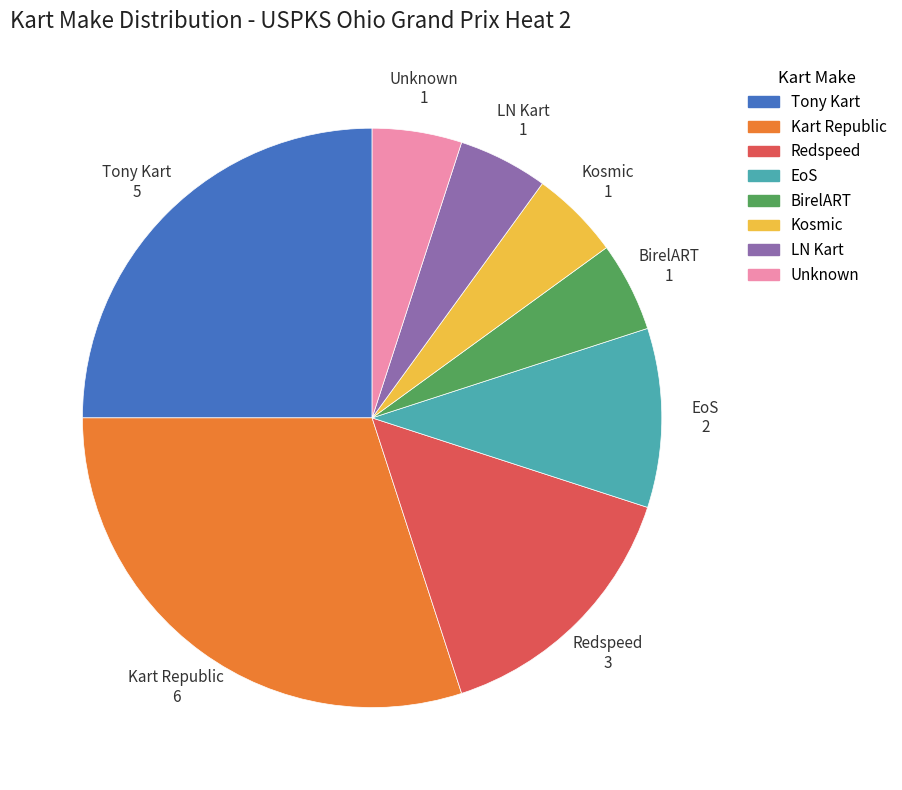

Which category has the biggest portion of the pie?

Kart Republic